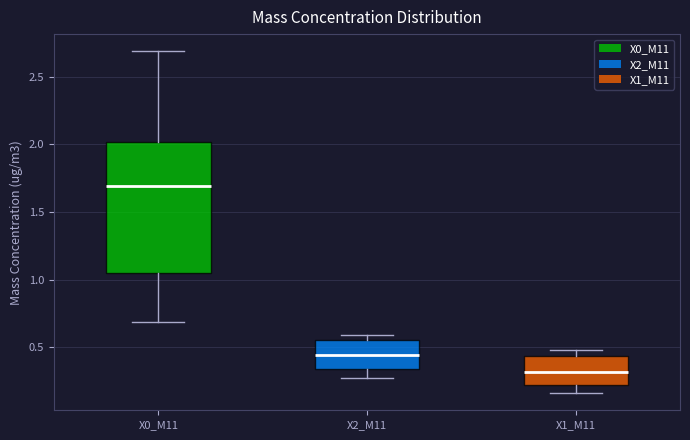

Which box has the lowest median line?

X1_M11